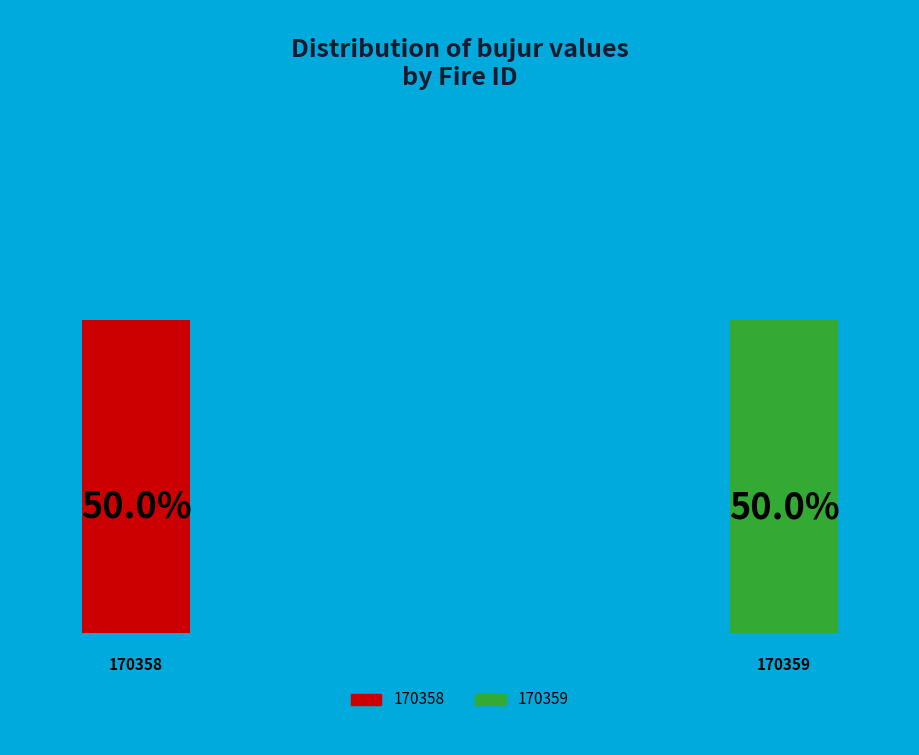

The 170358 slice represents 50% of the pie. True or false?

True